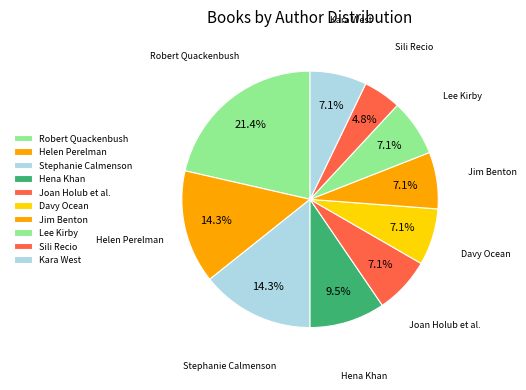

How many slices are in this pie chart?

10